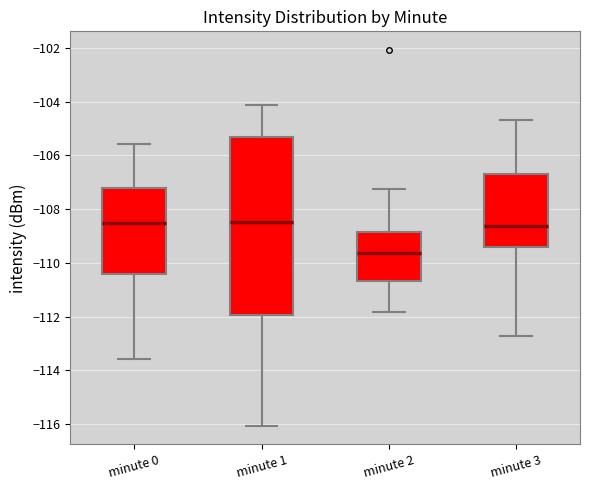

Reading left to right, transcribe this box plot: for each box, give where its median line is, the range the box spans, and where its two whiskers end, as read against the y-axis. The values are not printed on the chart, so give them approximately, as read against the axis.

minute 0: median -108.6, box -110.4 to -107.2, whiskers -113.6 to -105.6
minute 1: median -108.4, box -112.0 to -105.4, whiskers -116.0 to -104.2
minute 2: median -109.6, box -110.6 to -108.8, whiskers -111.8 to -107.2
minute 3: median -108.6, box -109.4 to -106.8, whiskers -112.8 to -104.6